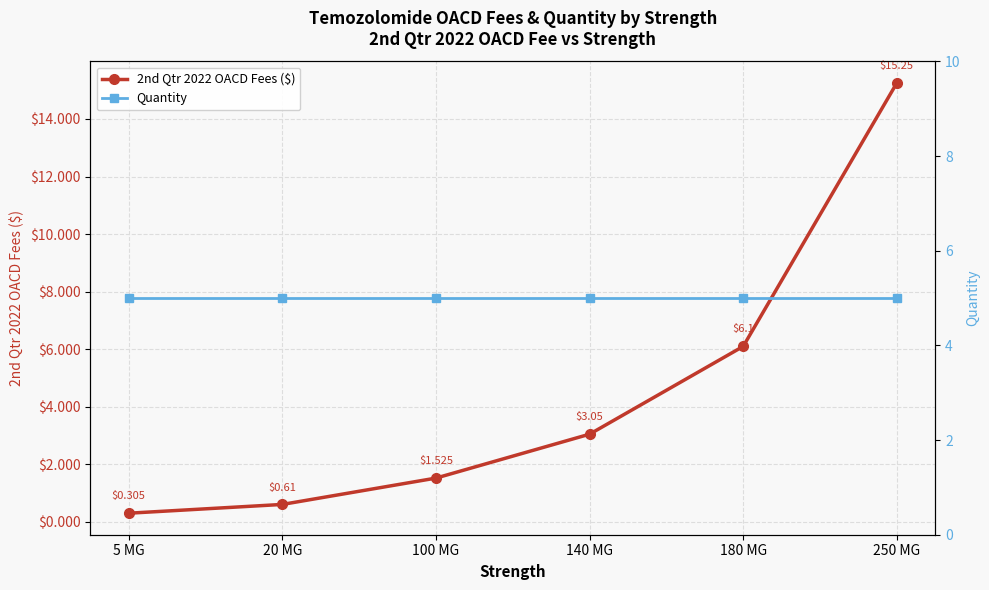

At which category is the sum across all series the highest?

250 MG